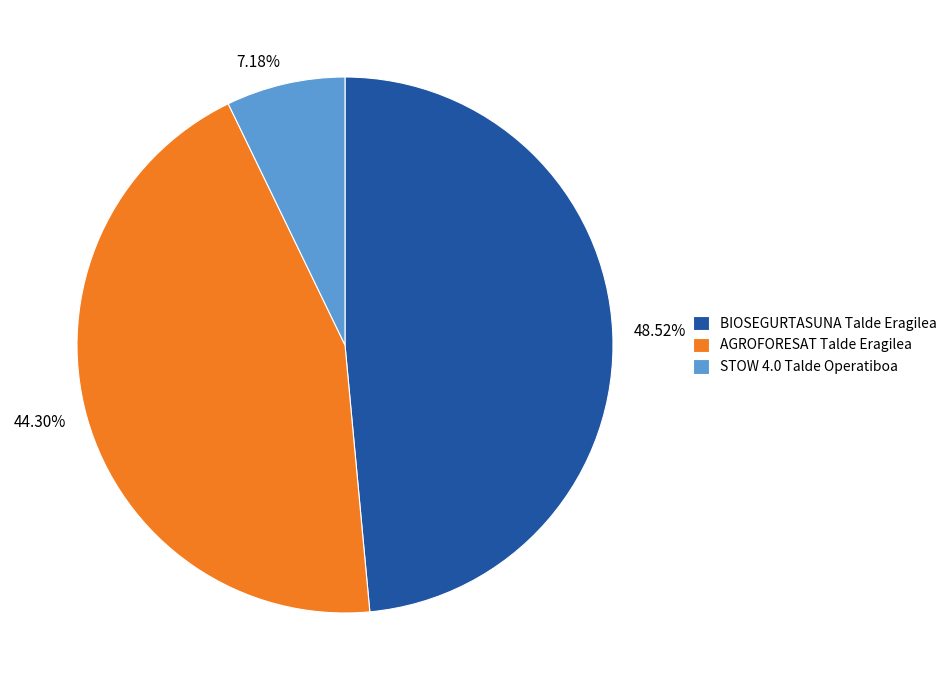

To the nearest percent, what is the difference between the largest and smallest slice percentages?

41%